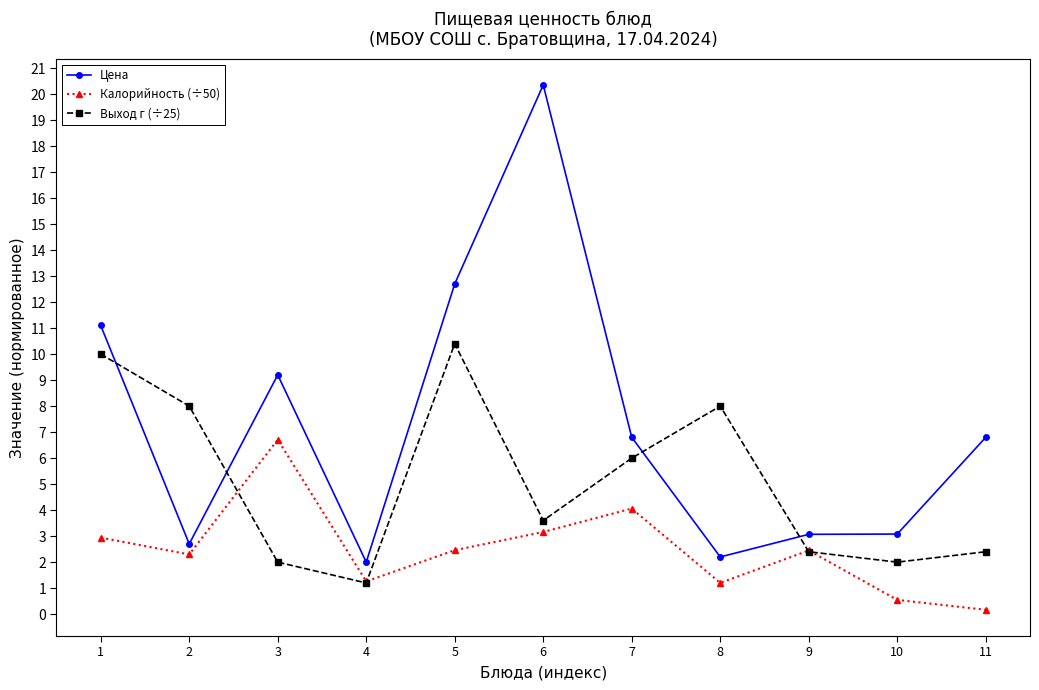

Which series has the widest spread of values?

Цена